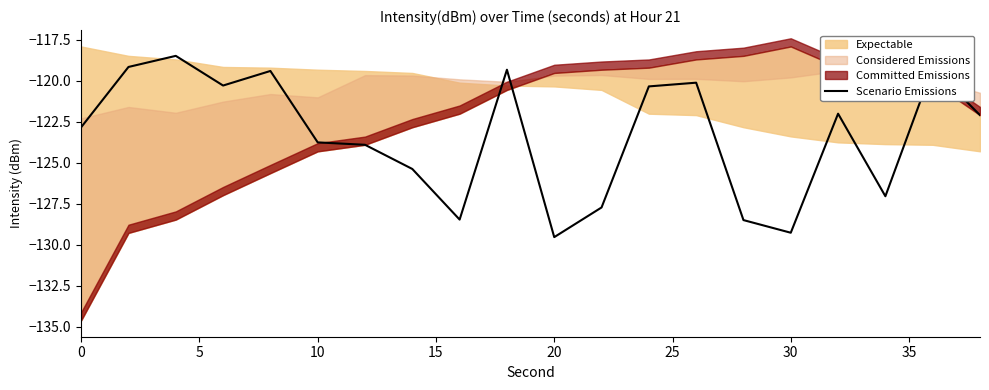

True or false: the data has more than 1 interior local peaks.

True